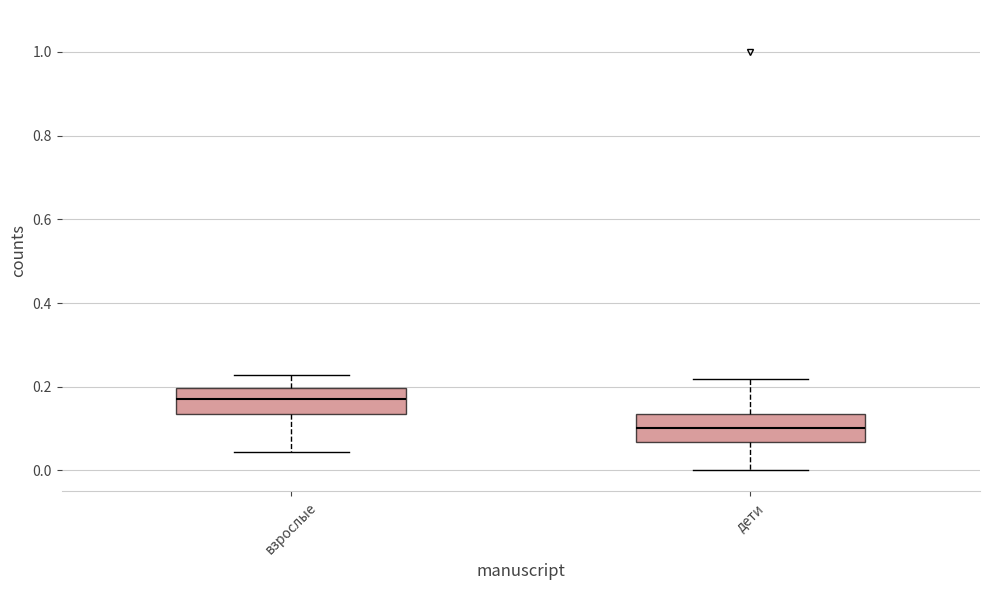

Where does the upper whisker of the box for взрослые end on the y-axis? The values are not printed on the chart, so give them approximately, as read against the axis.

0.22